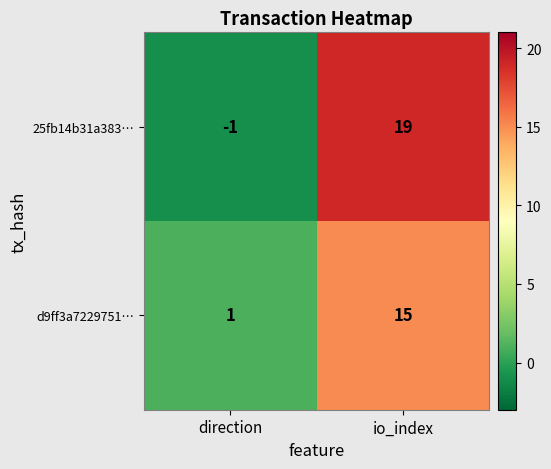

What is the approximate value of d9ff3a7229751… at io_index, to the nearest 10?

20